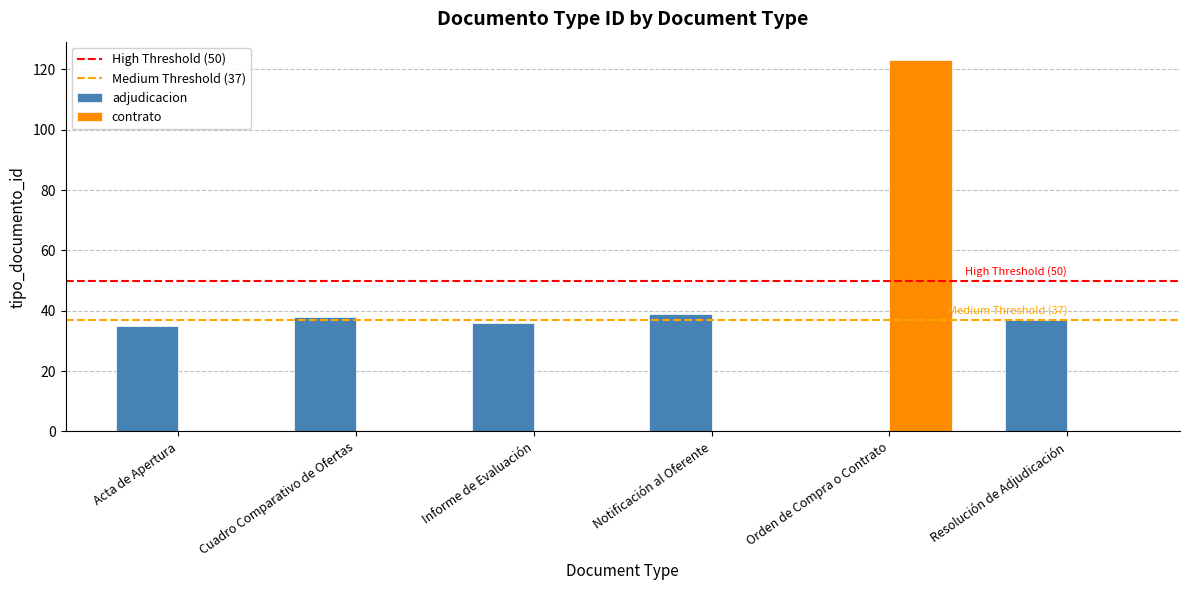

The value of contrato at Resolución de Adjudicación is 0. True or false?

True